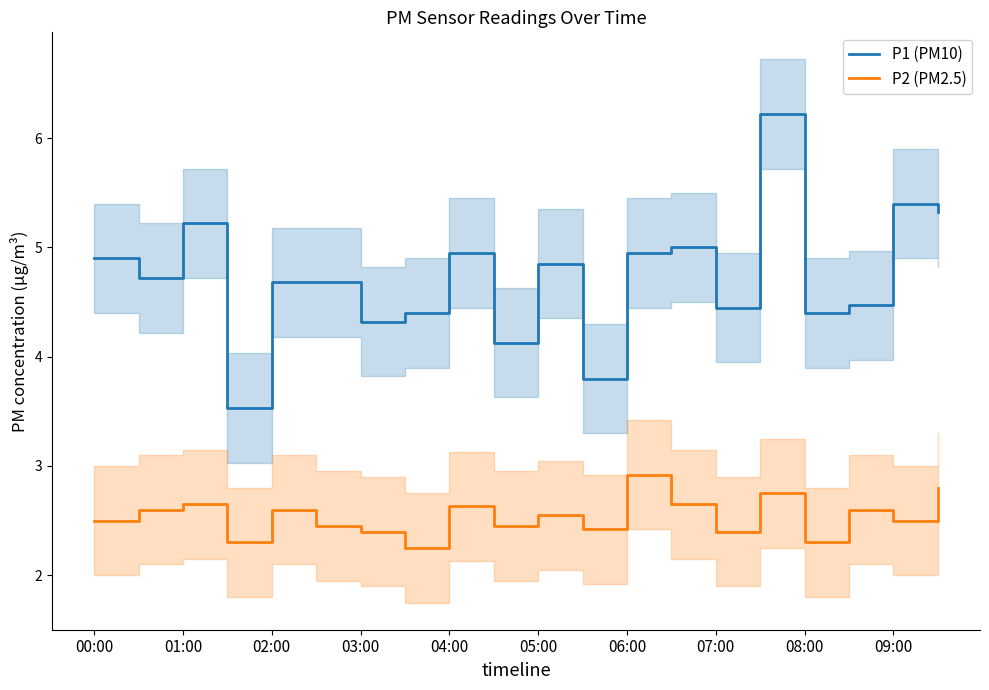

Count the P2 (PM2.5) values in the range 2 to 3.

20